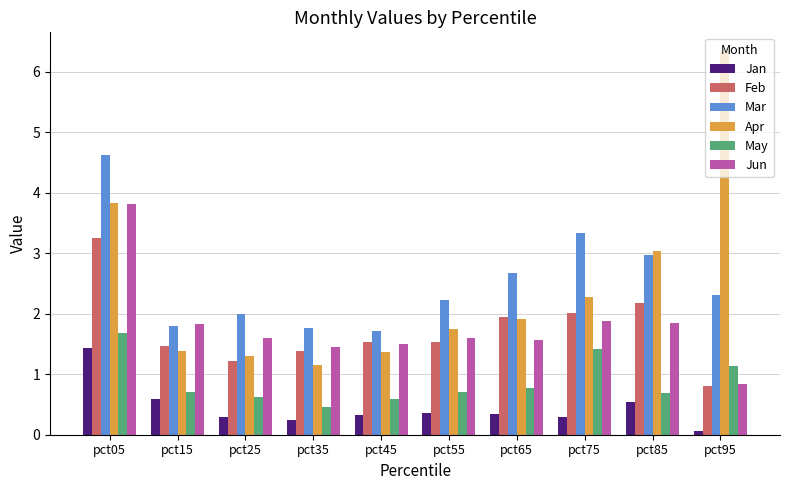

What is the difference between the highest and lowest values at pct65?

2.3